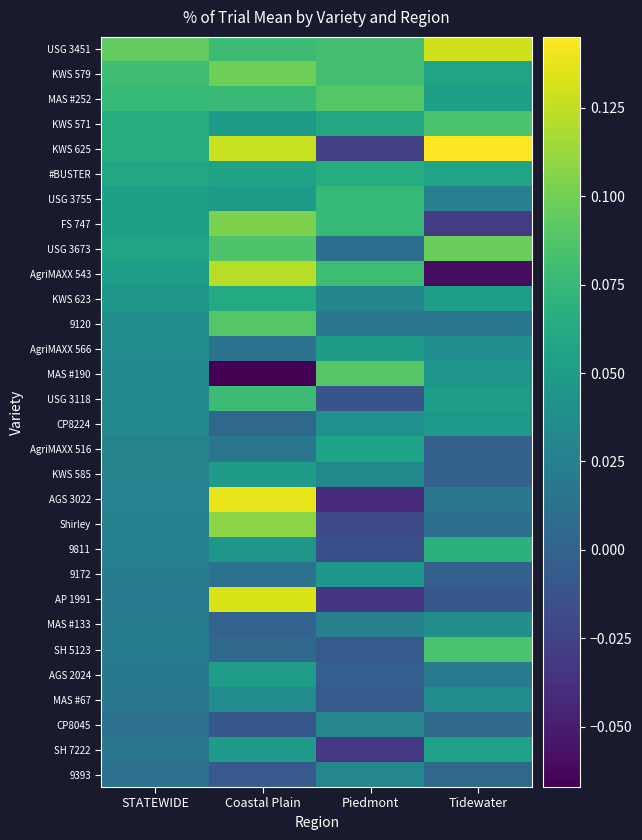

Reading right to left, extract all data points from this chart.

USG 3451: Tidewater=0.1	Piedmont=0.1	Coastal Plain=0.1	STATEWIDE=0.1
KWS 579: Tidewater=0.1	Piedmont=0.1	Coastal Plain=0.1	STATEWIDE=0.1
MAS #252: Tidewater=0.1	Piedmont=0.1	Coastal Plain=0.1	STATEWIDE=0.1
KWS 571: Tidewater=0.1	Piedmont=0.1	Coastal Plain=0.1	STATEWIDE=0.1
KWS 625: Tidewater=0.1	Piedmont=-0.0	Coastal Plain=0.1	STATEWIDE=0.1
#BUSTER: Tidewater=0.1	Piedmont=0.1	Coastal Plain=0.1	STATEWIDE=0.1
USG 3755: Tidewater=0.0	Piedmont=0.1	Coastal Plain=0.0	STATEWIDE=0.1
FS 747: Tidewater=-0.0	Piedmont=0.1	Coastal Plain=0.1	STATEWIDE=0.1
USG 3673: Tidewater=0.1	Piedmont=0.0	Coastal Plain=0.1	STATEWIDE=0.1
AgriMAXX 543: Tidewater=-0.1	Piedmont=0.1	Coastal Plain=0.1	STATEWIDE=0.1
KWS 623: Tidewater=0.1	Piedmont=0.0	Coastal Plain=0.1	STATEWIDE=0.0
9120: Tidewater=0.0	Piedmont=0.0	Coastal Plain=0.1	STATEWIDE=0.0
AgriMAXX 566: Tidewater=0.0	Piedmont=0.0	Coastal Plain=0.0	STATEWIDE=0.0
MAS #190: Tidewater=0.0	Piedmont=0.1	Coastal Plain=-0.1	STATEWIDE=0.0
USG 3118: Tidewater=0.1	Piedmont=-0.0	Coastal Plain=0.1	STATEWIDE=0.0
CP8224: Tidewater=0.0	Piedmont=0.0	Coastal Plain=0.0	STATEWIDE=0.0
AgriMAXX 516: Tidewater=-0.0	Piedmont=0.1	Coastal Plain=0.0	STATEWIDE=0.0
KWS 585: Tidewater=-0.0	Piedmont=0.0	Coastal Plain=0.1	STATEWIDE=0.0
AGS 3022: Tidewater=0.0	Piedmont=-0.0	Coastal Plain=0.1	STATEWIDE=0.0
Shirley: Tidewater=0.0	Piedmont=-0.0	Coastal Plain=0.1	STATEWIDE=0.0
9811: Tidewater=0.1	Piedmont=-0.0	Coastal Plain=0.0	STATEWIDE=0.0
9172: Tidewater=-0.0	Piedmont=0.0	Coastal Plain=0.0	STATEWIDE=0.0
AP 1991: Tidewater=-0.0	Piedmont=-0.0	Coastal Plain=0.1	STATEWIDE=0.0
MAS #133: Tidewater=0.0	Piedmont=0.0	Coastal Plain=0.0	STATEWIDE=0.0
SH 5123: Tidewater=0.1	Piedmont=-0.0	Coastal Plain=0.0	STATEWIDE=0.0
AGS 2024: Tidewater=0.0	Piedmont=-0.0	Coastal Plain=0.1	STATEWIDE=0.0
MAS #67: Tidewater=0.0	Piedmont=-0.0	Coastal Plain=0.0	STATEWIDE=0.0
CP8045: Tidewater=0.0	Piedmont=0.0	Coastal Plain=-0.0	STATEWIDE=0.0
SH 7222: Tidewater=0.1	Piedmont=-0.0	Coastal Plain=0.0	STATEWIDE=0.0
9393: Tidewater=0.0	Piedmont=0.0	Coastal Plain=-0.0	STATEWIDE=0.0